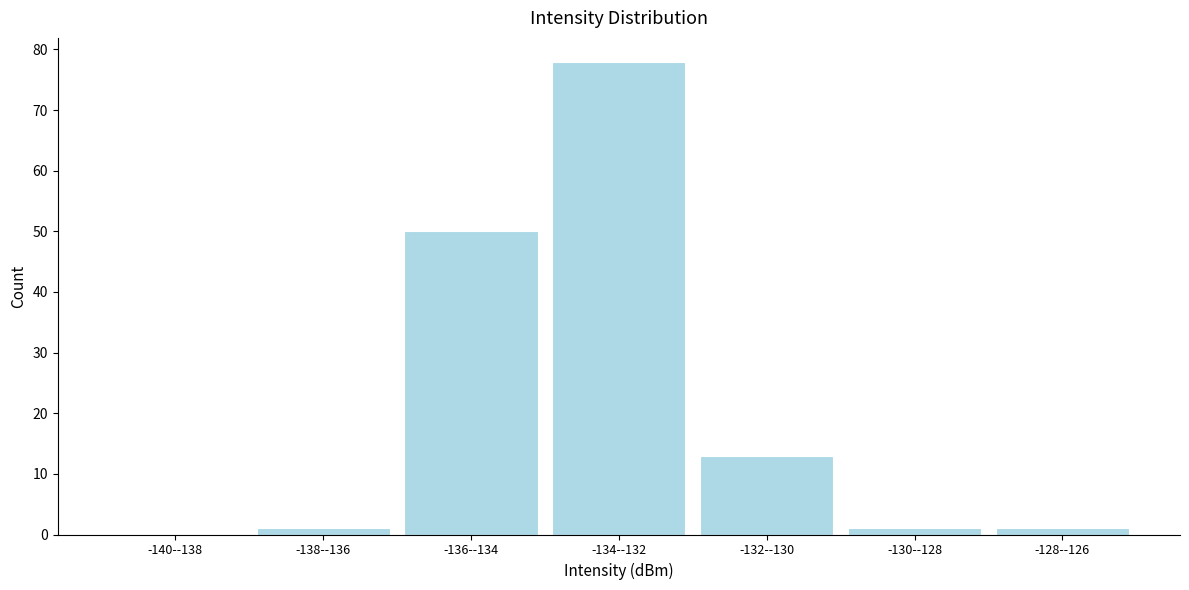

Reading left to right, extract all data points from this chart.

-140--138=0	-138--136=1	-136--134=50	-134--132=78	-132--130=13	-130--128=1	-128--126=1